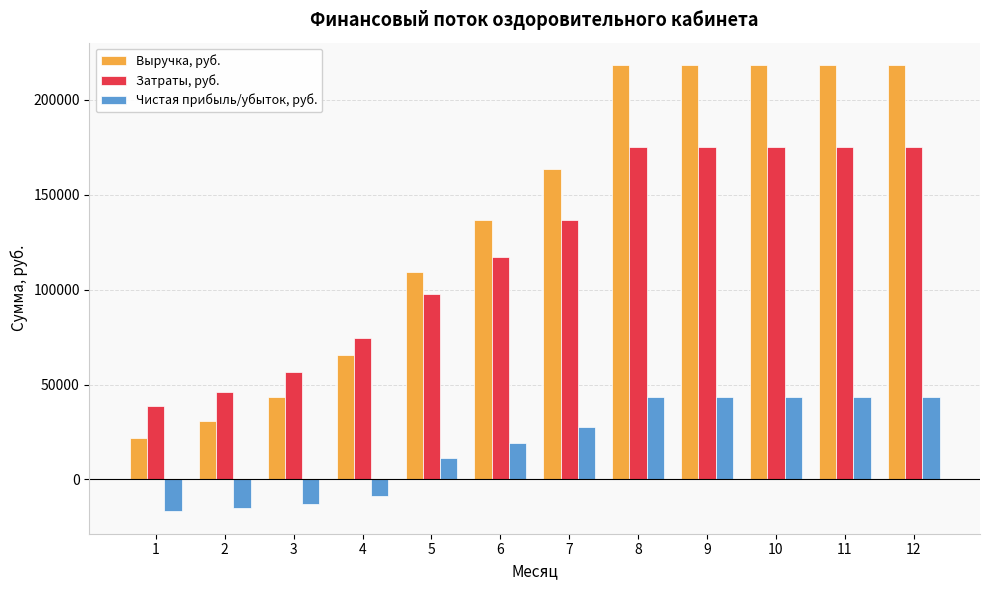

Between 2 and 3, which series saw the biggest shift?

Выручка, руб.